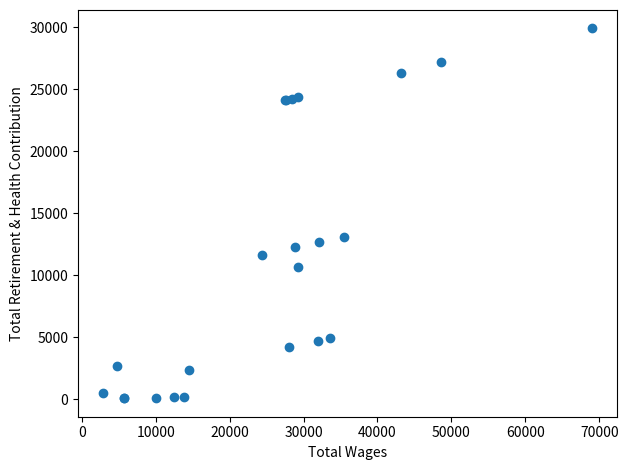

What Y value in the scatter plot is closest to 14983?

13077